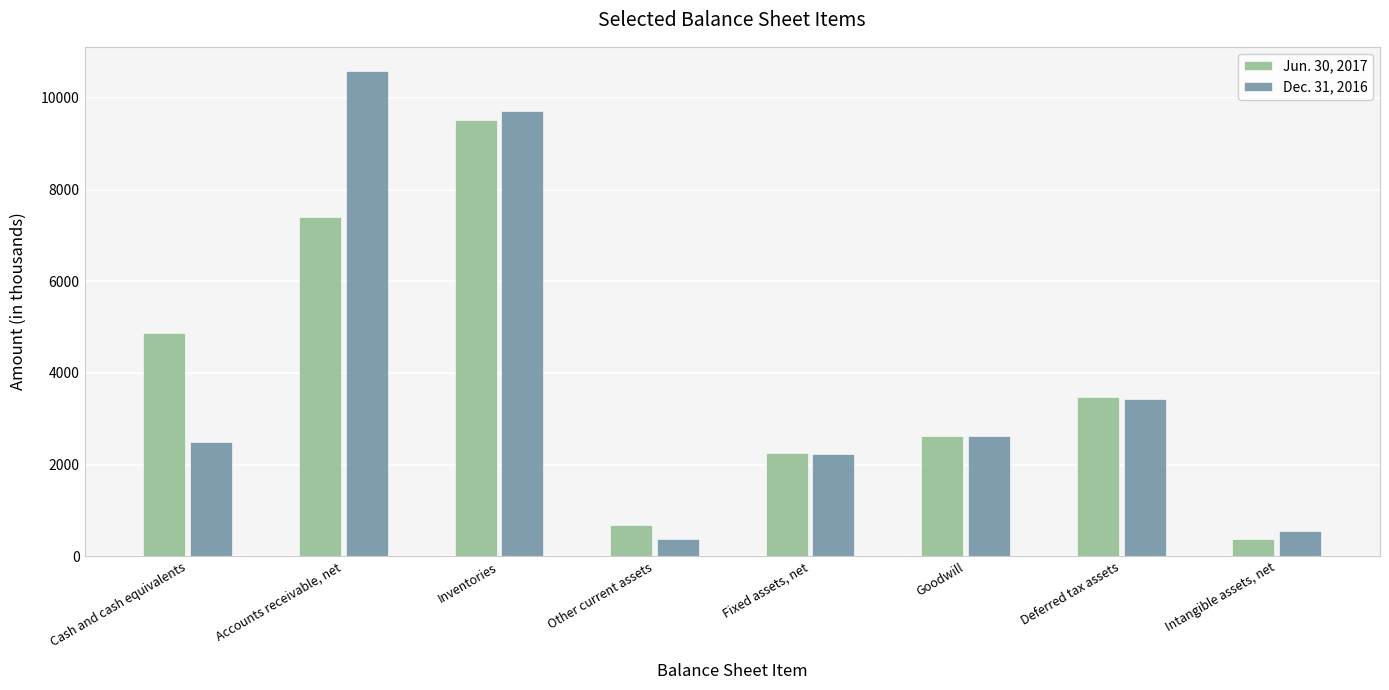

What is the smallest value displayed?

372